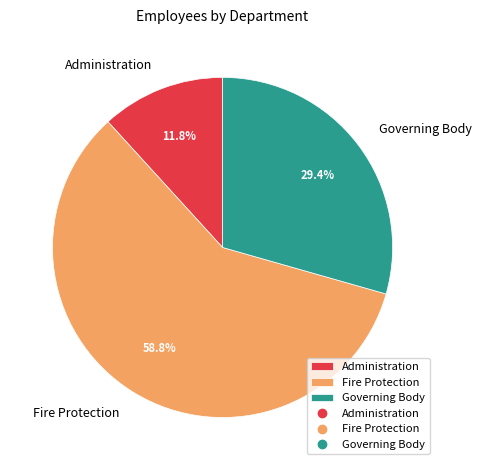

Does Fire Protection represent more than half of the total?

Yes